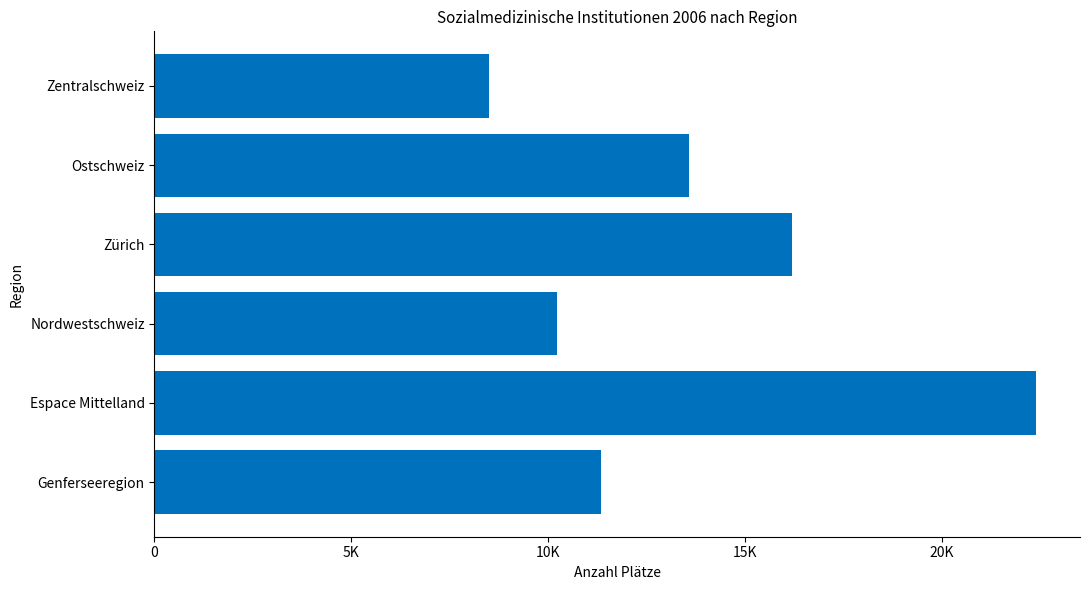

List the labels in order of value, largest first.

Espace Mittelland, Zürich, Ostschweiz, Genferseeregion, Nordwestschweiz, Zentralschweiz